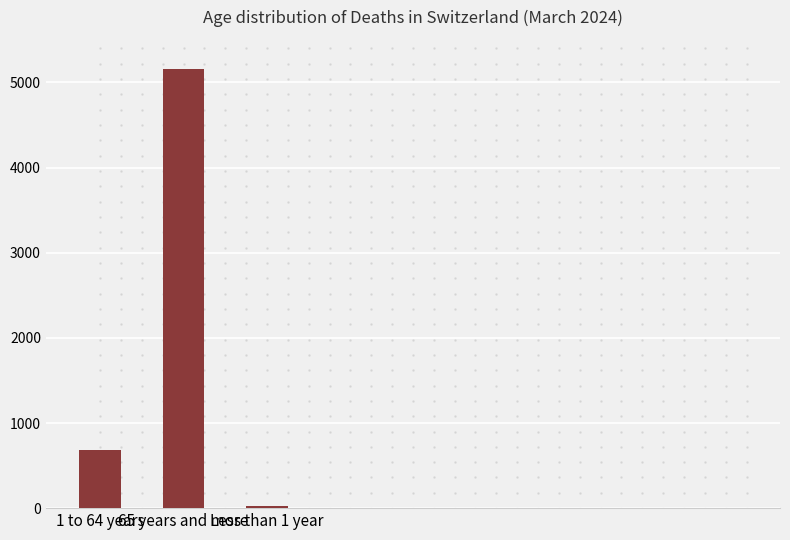

Count the number of categories in the chart.

3